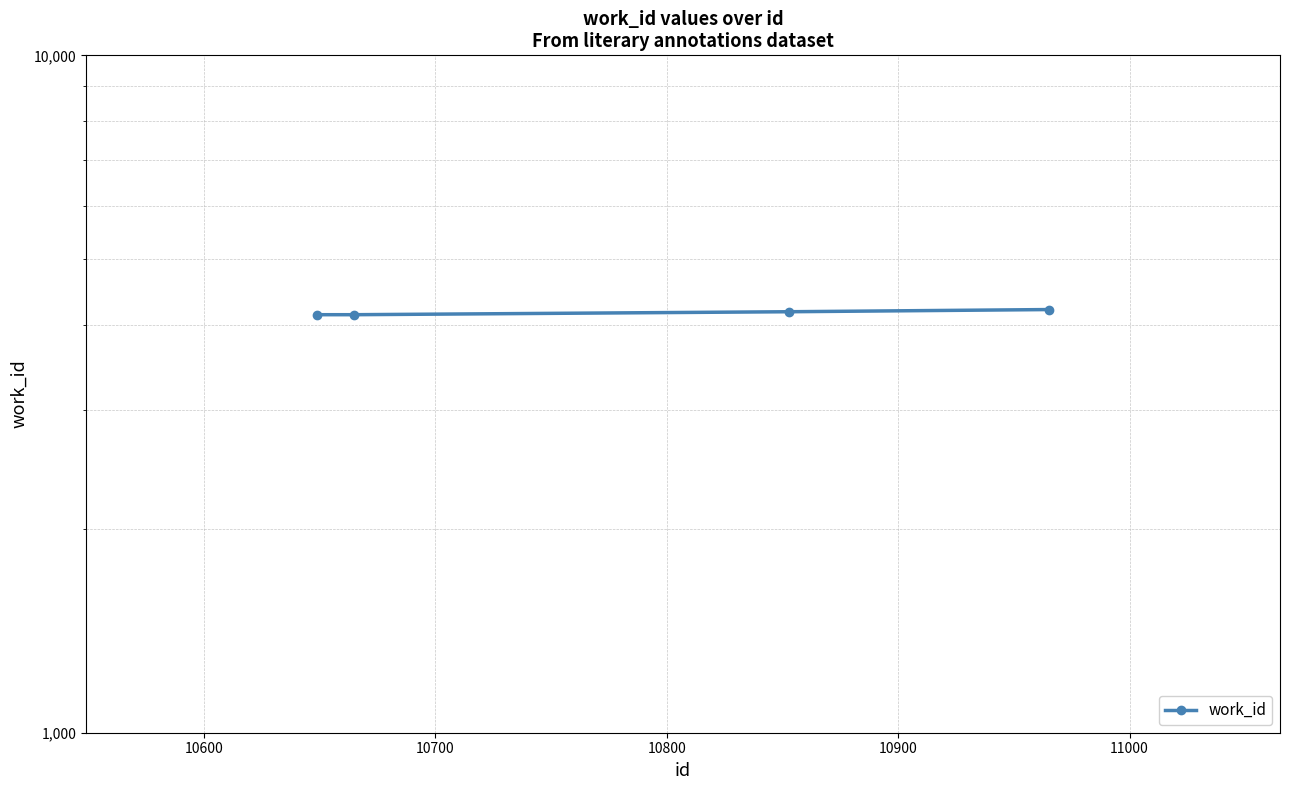

The value at 10600 is 5963. True or false?

False